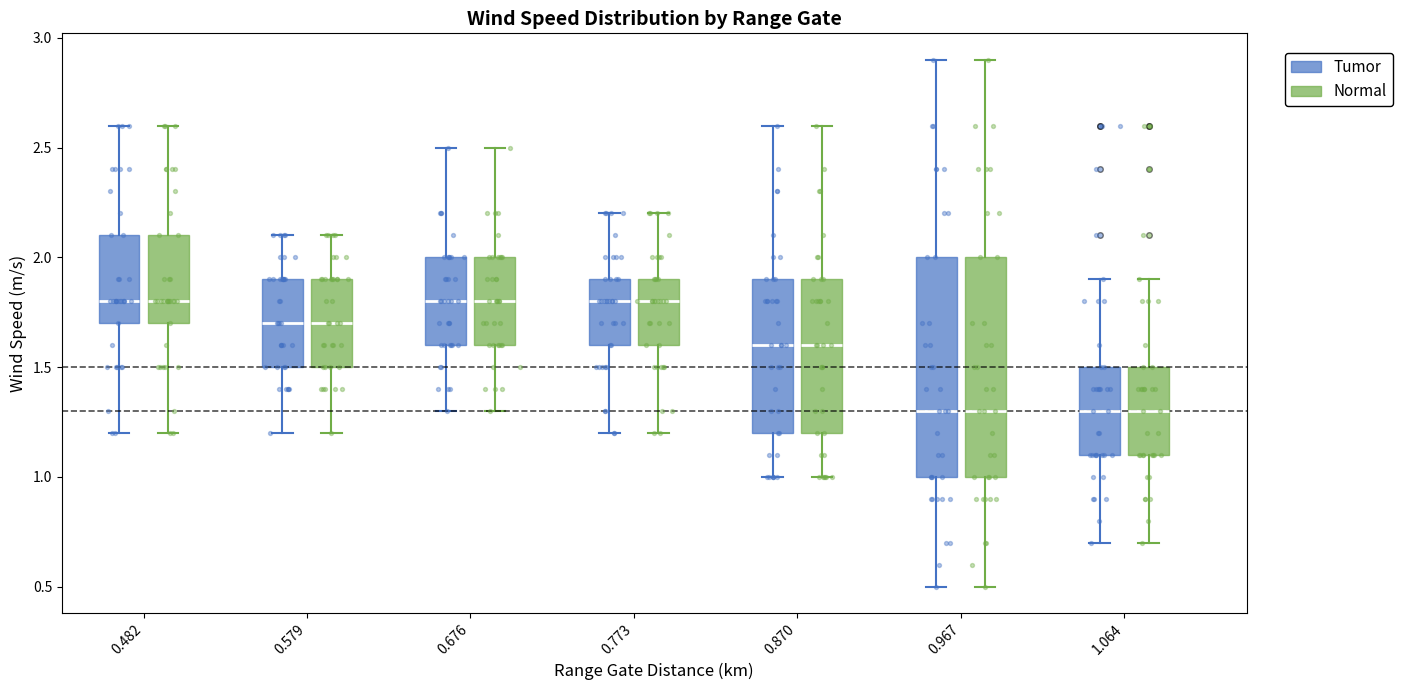

Reading left to right, read every box against the y-axis: the position of its median line, the range the box covers, and the ends of its whiskers. The values are not printed on the chart, so give them approximately, as read against the axis.

0.482 (Tumor): median 1.8, box 1.7 to 2.1, whiskers 1.2 to 2.6
0.482 (Normal): median 1.8, box 1.7 to 2.1, whiskers 1.2 to 2.6
0.579 (Tumor): median 1.7, box 1.5 to 1.9, whiskers 1.2 to 2.1
0.579 (Normal): median 1.7, box 1.5 to 1.9, whiskers 1.2 to 2.1
0.676 (Tumor): median 1.8, box 1.6 to 2.0, whiskers 1.3 to 2.5
0.676 (Normal): median 1.8, box 1.6 to 2.0, whiskers 1.3 to 2.5
0.773 (Tumor): median 1.8, box 1.6 to 1.9, whiskers 1.2 to 2.2
0.773 (Normal): median 1.8, box 1.6 to 1.9, whiskers 1.2 to 2.2
0.870 (Tumor): median 1.6, box 1.2 to 1.9, whiskers 1.0 to 2.6
0.870 (Normal): median 1.6, box 1.2 to 1.9, whiskers 1.0 to 2.6
0.967 (Tumor): median 1.3, box 1.0 to 2.0, whiskers 0.5 to 2.9
0.967 (Normal): median 1.3, box 1.0 to 2.0, whiskers 0.5 to 2.9
1.064 (Tumor): median 1.3, box 1.1 to 1.5, whiskers 0.7 to 1.9
1.064 (Normal): median 1.3, box 1.1 to 1.5, whiskers 0.7 to 1.9